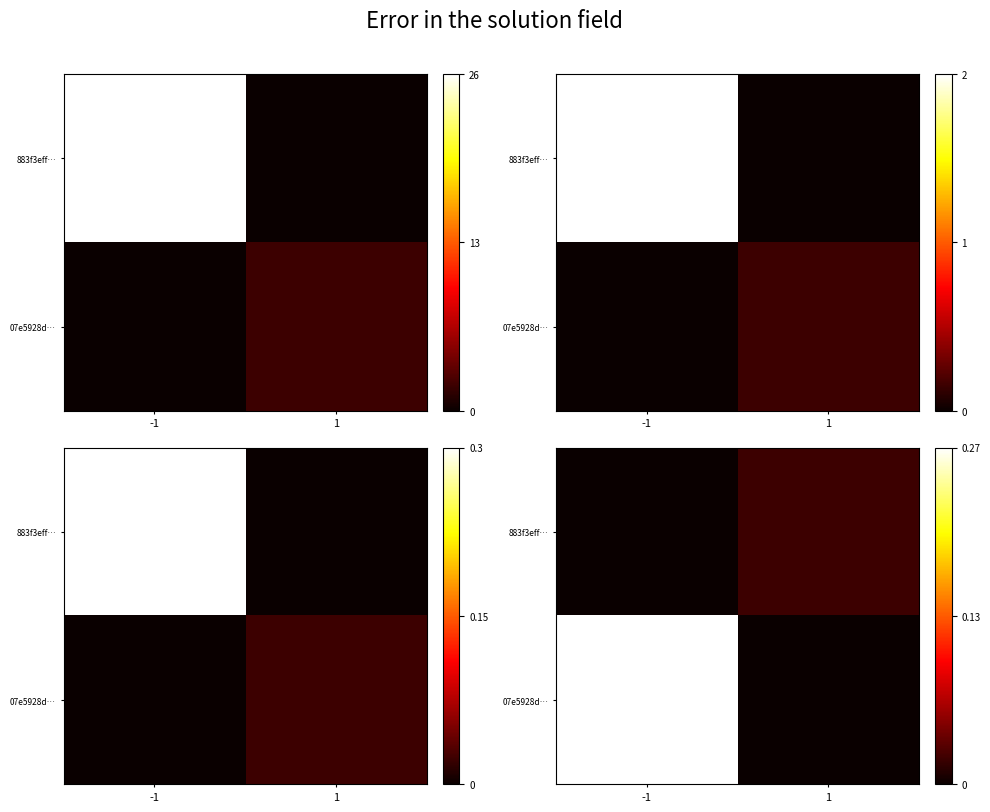

List the series in order of their overall mean, lowest first.

883f3eff…, 07e5928d…